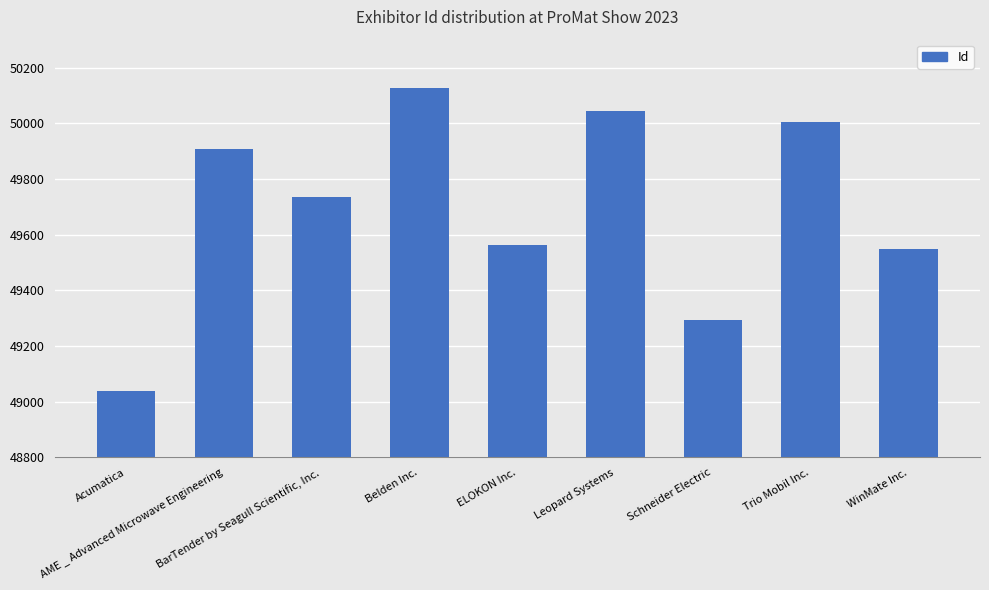

At which label is the value closest to 49582?

ELOKON Inc.